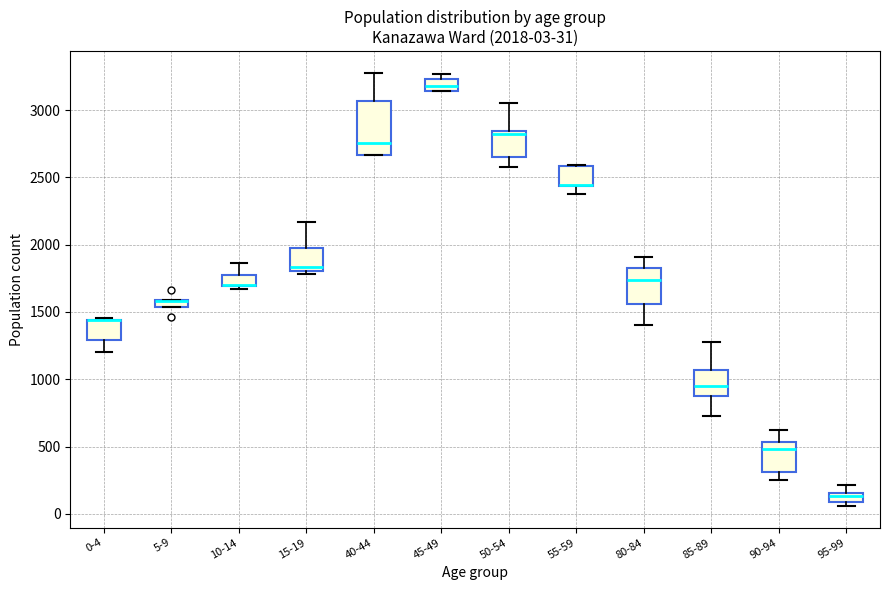

Which box is the tallest, from its lower edge to its upper edge?

40-44